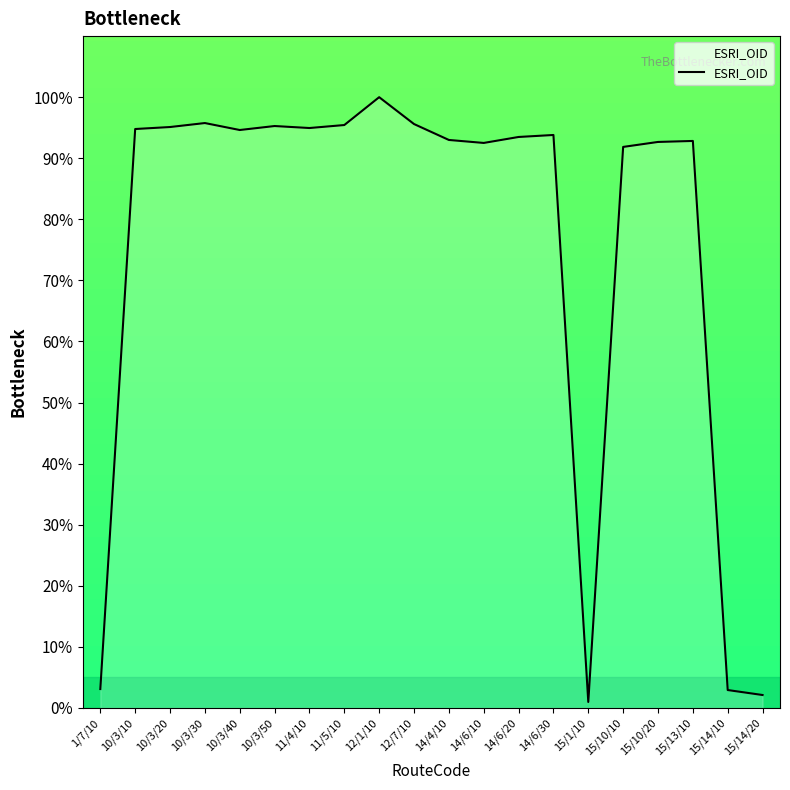

True or false: the data shows 93.5 at 14/6/20.

True